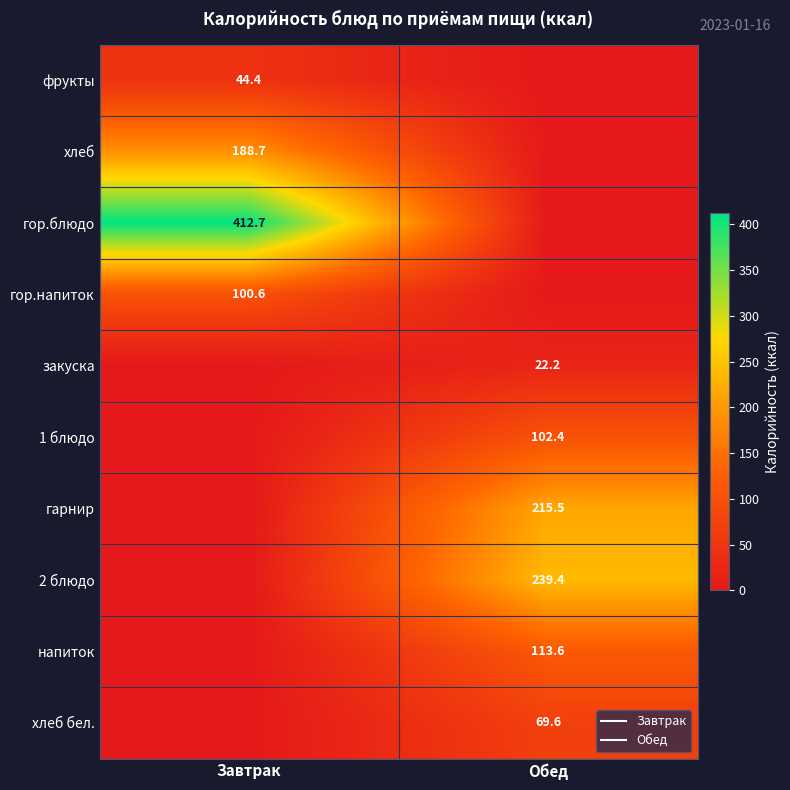

At which category does the chart reach its peak across all series?

Завтрак